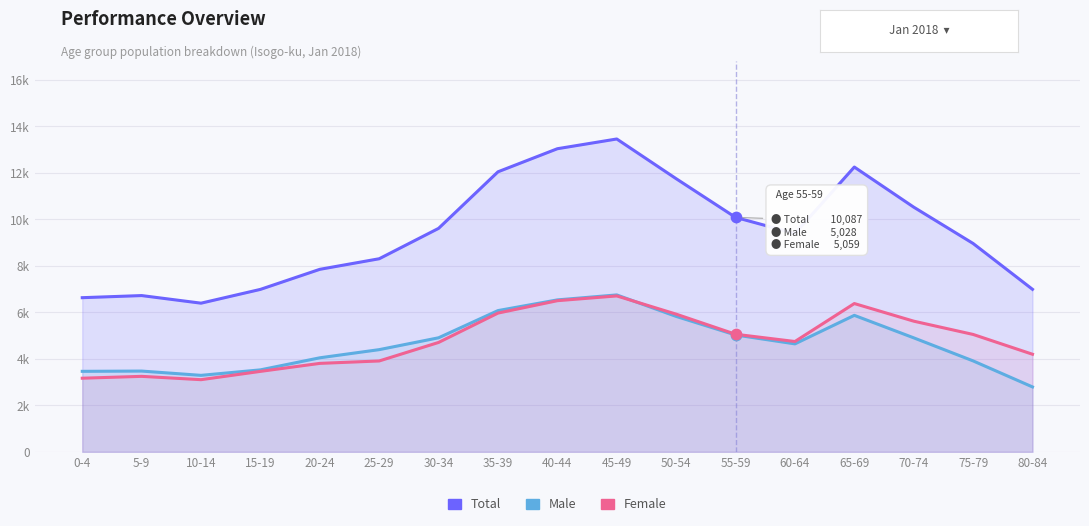

Which series has the largest total across all categories?

Total